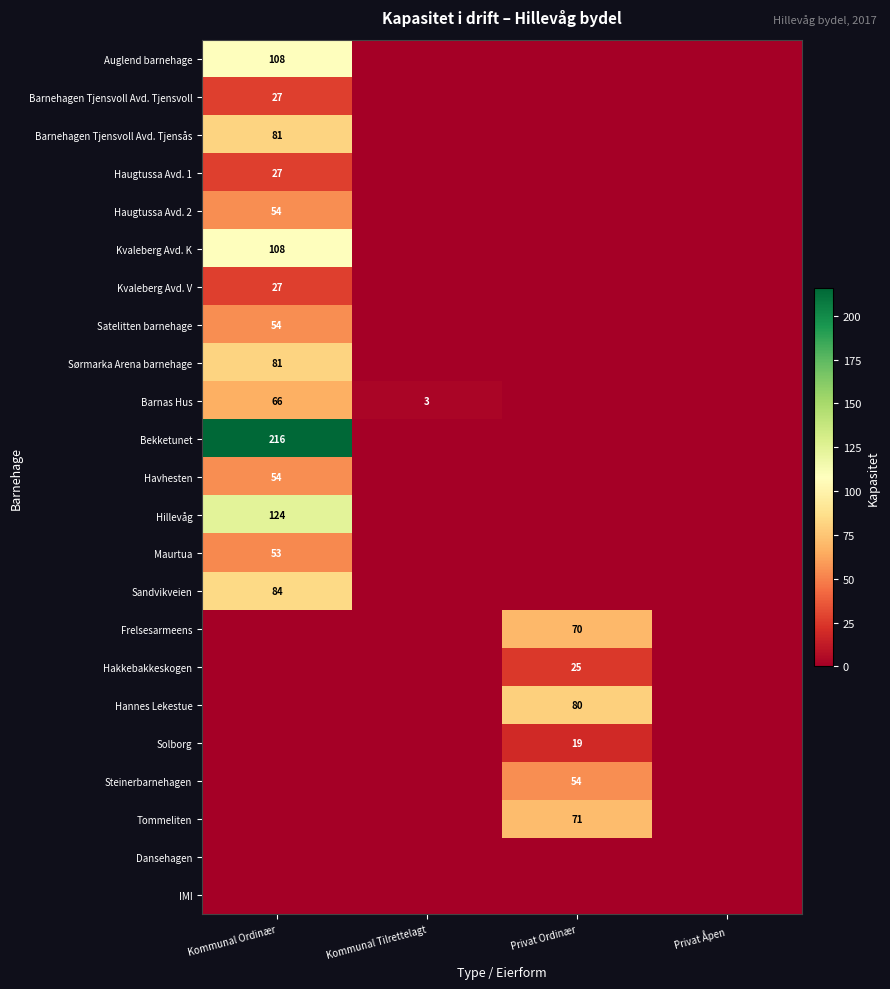

The Sandvikveien series shows 84 at Kommunal Ordinær. True or false?

True